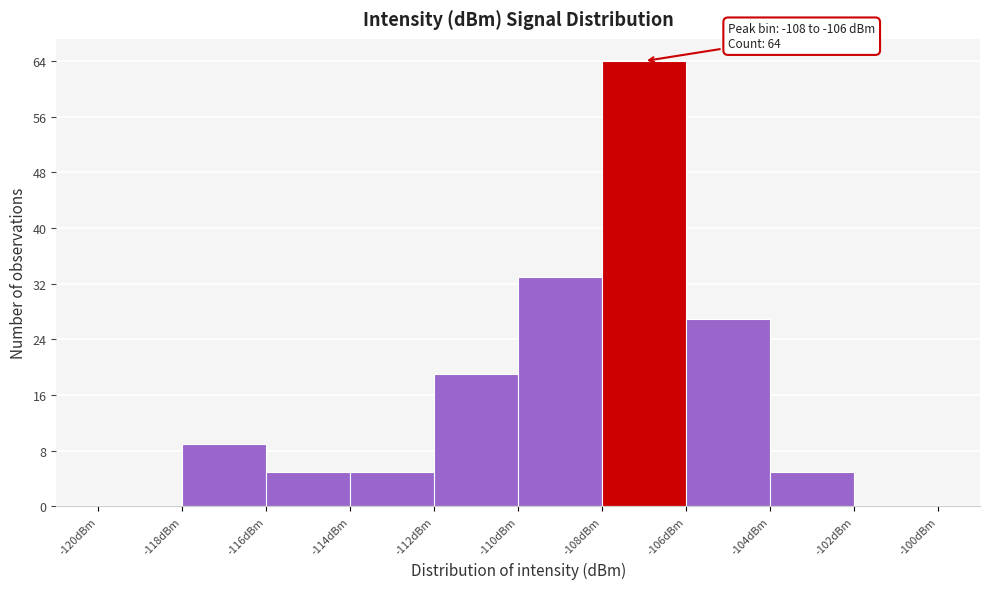

Which range on the x-axis has the tallest bar?

-108 to -106